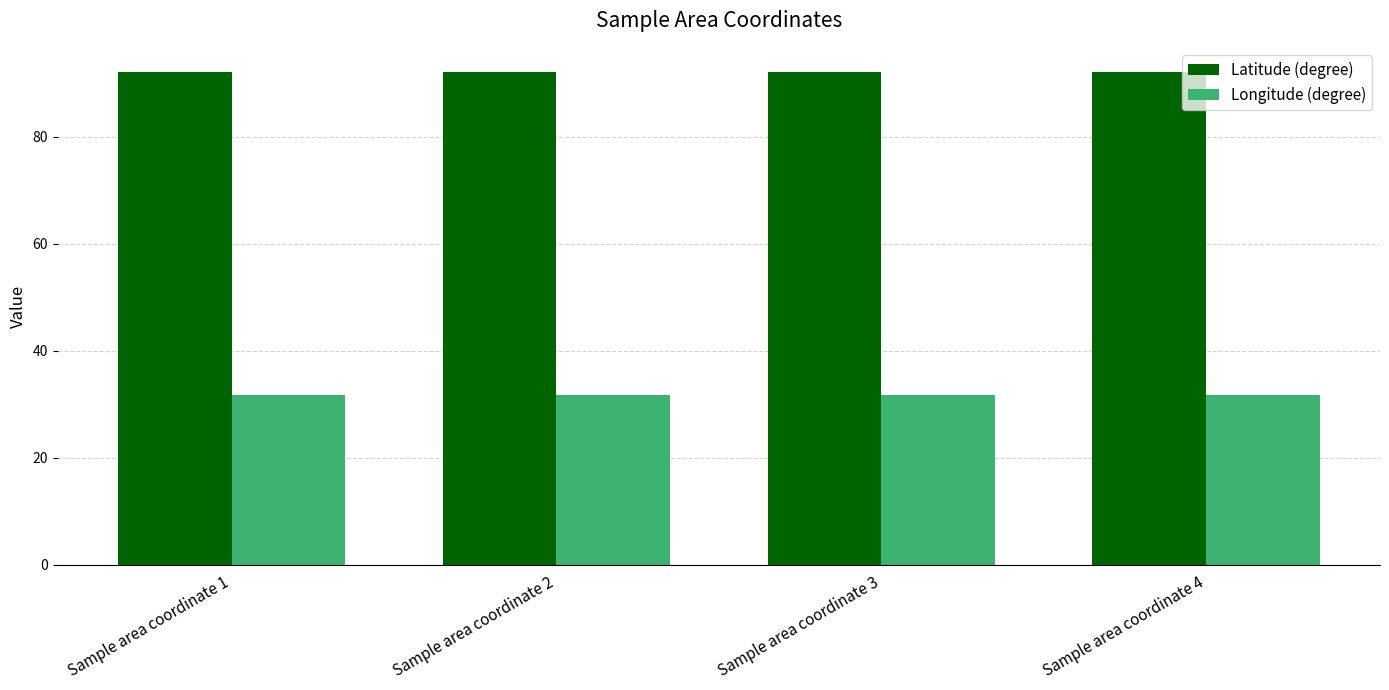

Reading left to right, list all the values displayed in this chart.

Latitude (degree): 92.0	92.0	92.0	92.0
Longitude (degree): 31.6	31.6	31.6	31.6